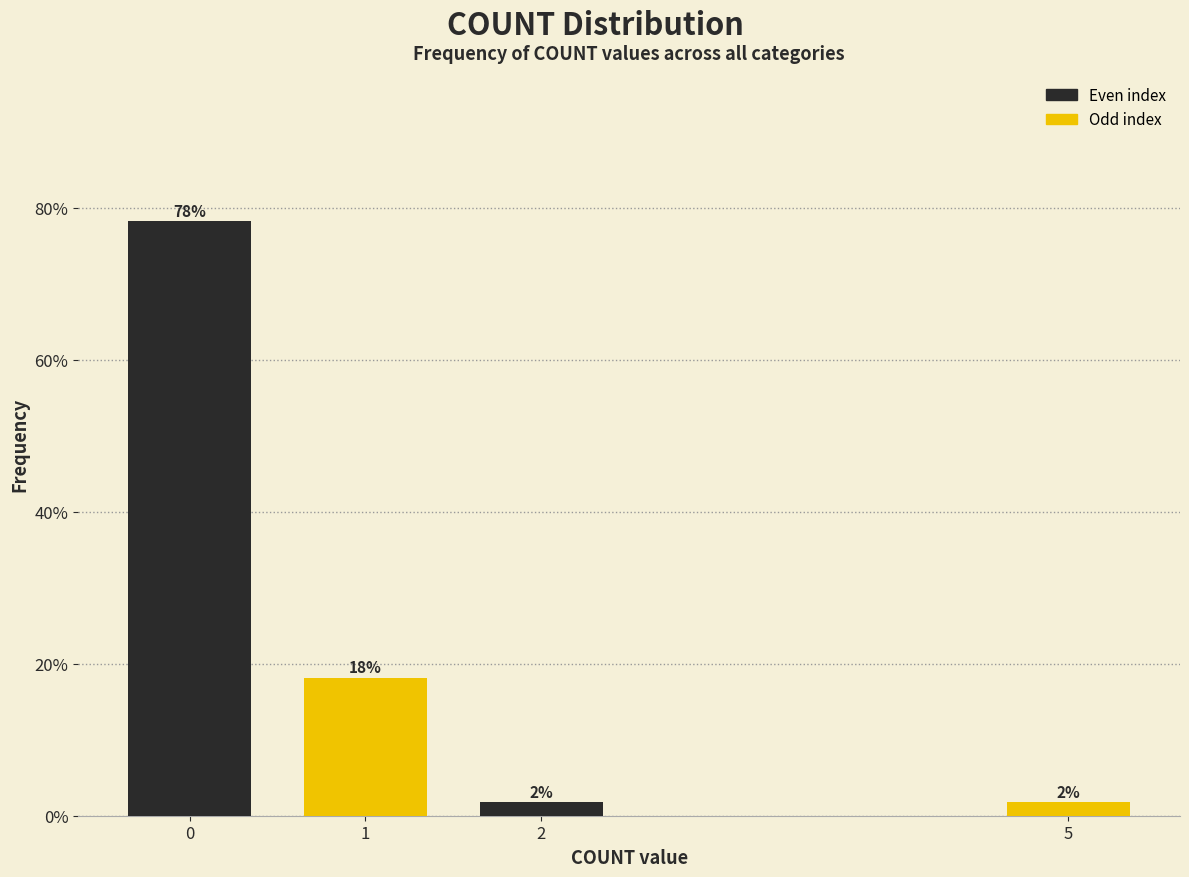

How many bars are there in total?

4